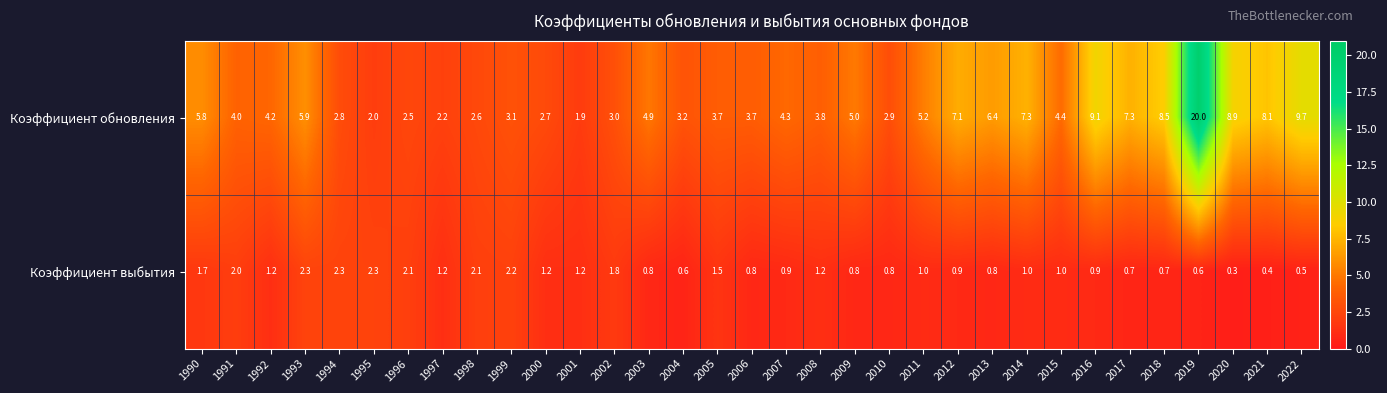

What is the difference between the Коэффициент обновления values at 2004 and 2013?

3.2